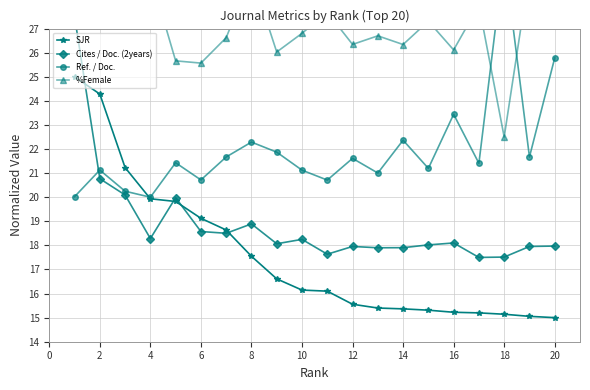

How many intersections are there between SJR and Ref. / Doc.?

1